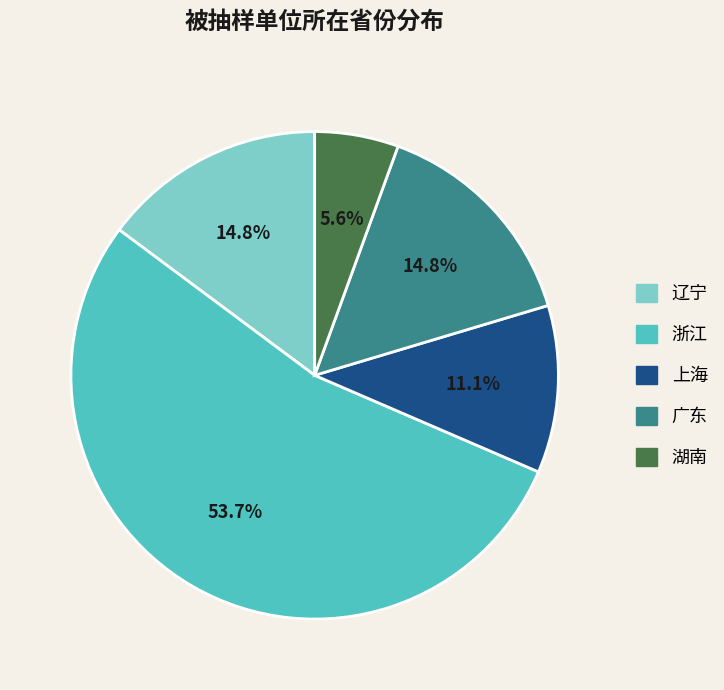

Which category has the smallest portion of the pie?

湖南